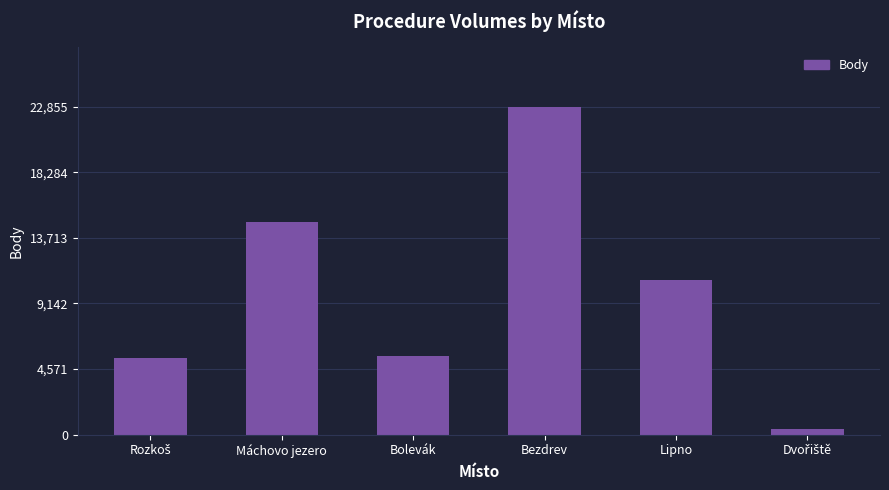

Read the value at Máchovo jezero.

14836